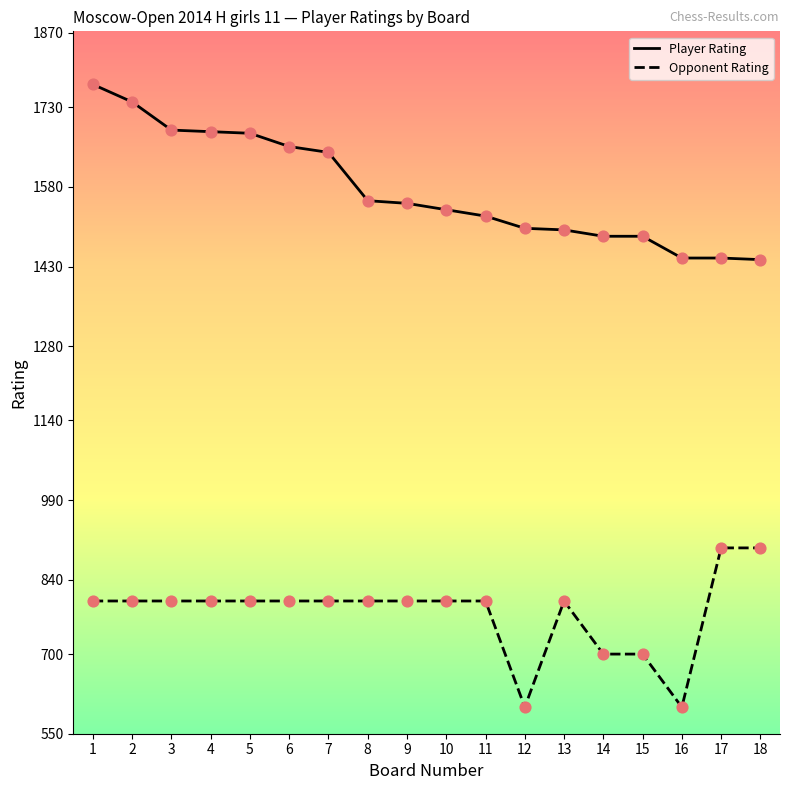

Which series has the largest total across all categories?

Player Rating